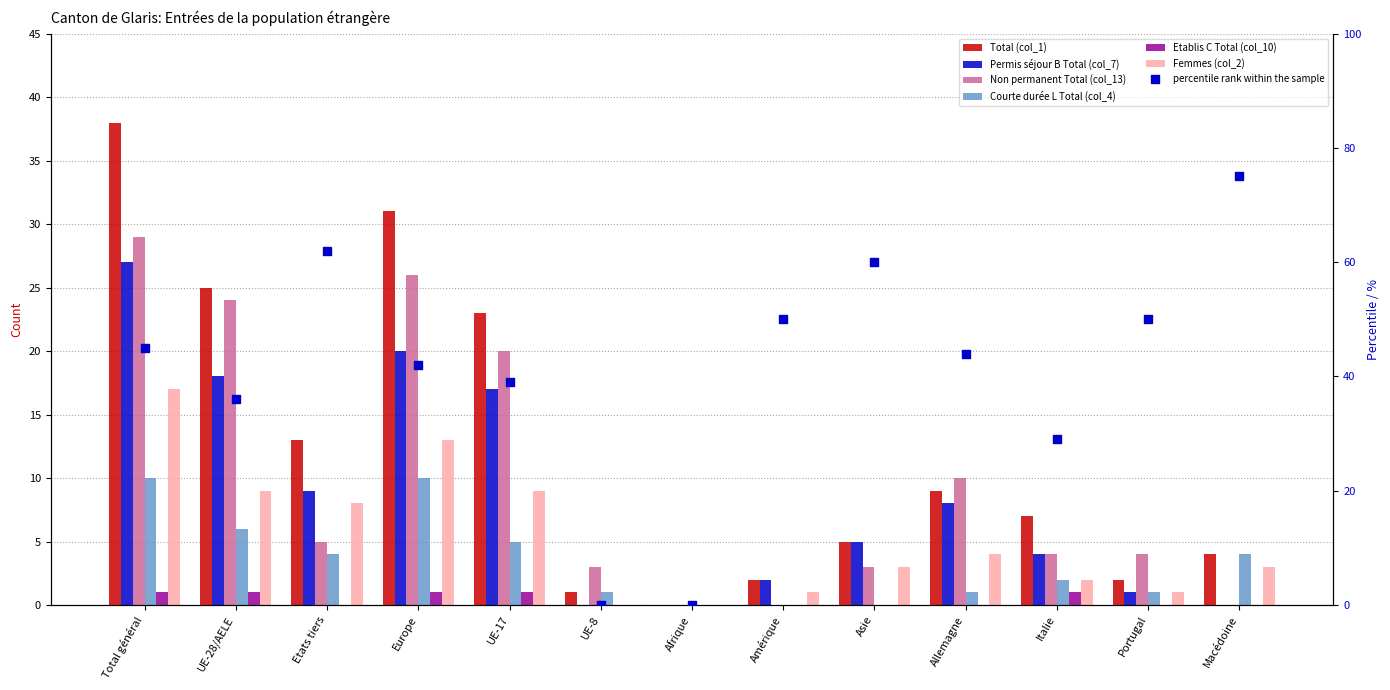

At which category is the sum across all series the highest?

Total général